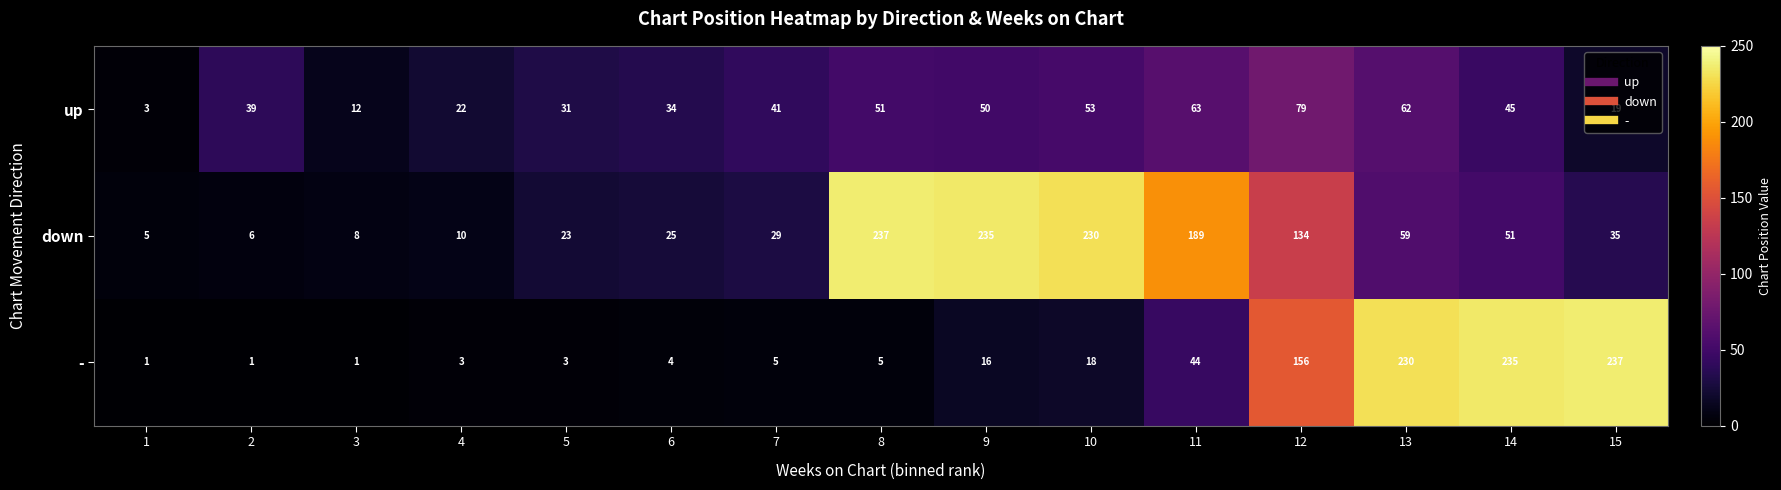

At 10, list the series in order from smallest to largest.

-, up, down